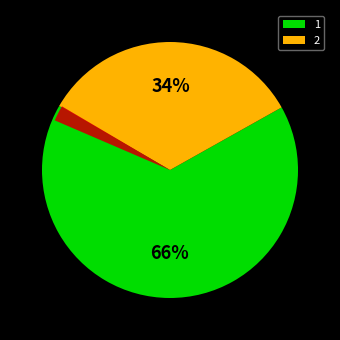

To the nearest percent, what is the combined percentage of 1 and 2?

100%